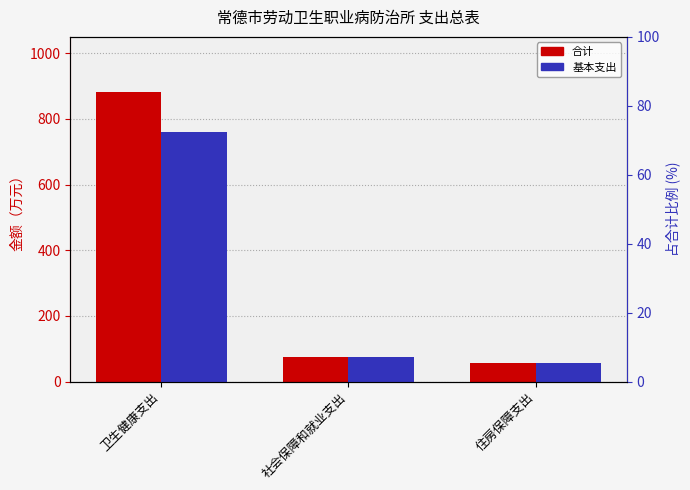

Between 卫生健康支出 and 社会保障和就业支出, which series saw the biggest shift?

合计